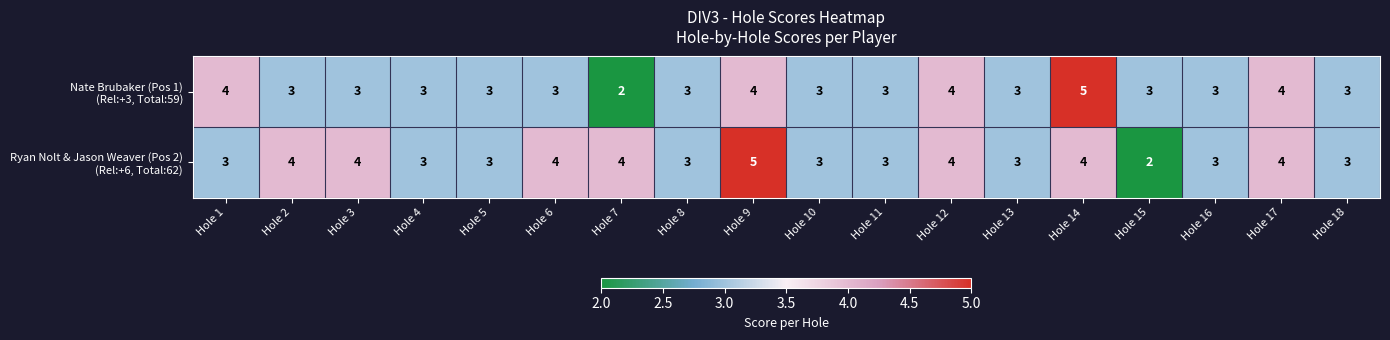

What is the maximum value shown in the chart?

5